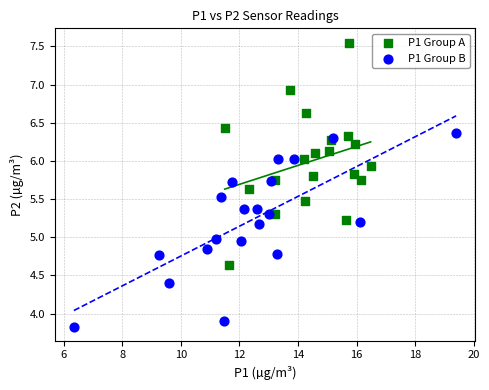

What are all the series names shown in the legend?

P1 Group A, P1 Group B